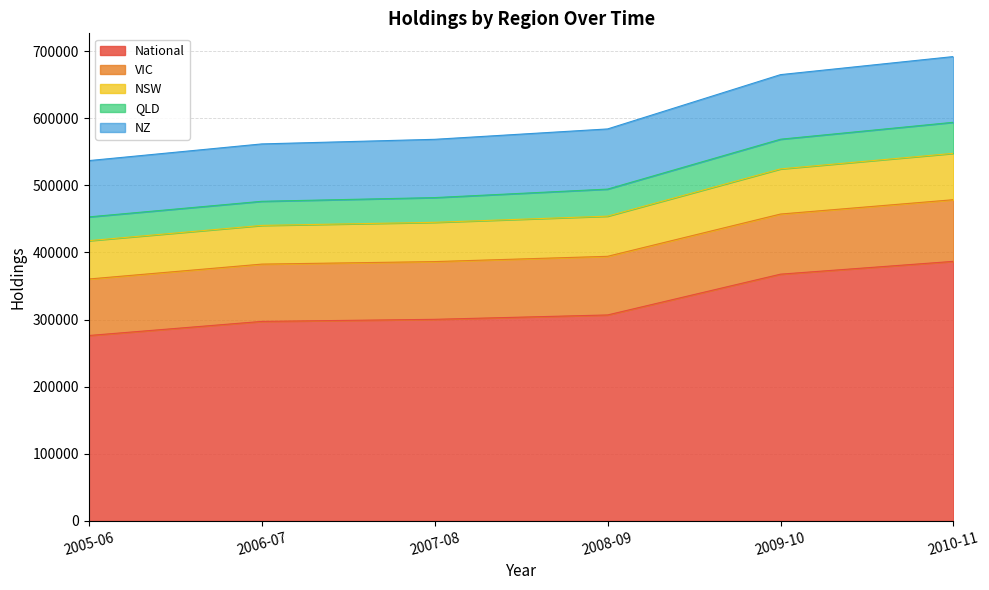

What is the total value across all series at 2005-06?

536809